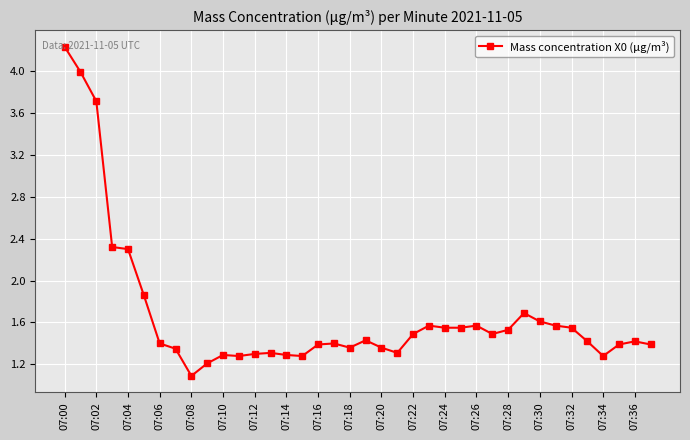

What is the difference between the maximum and minimum values?

3.1